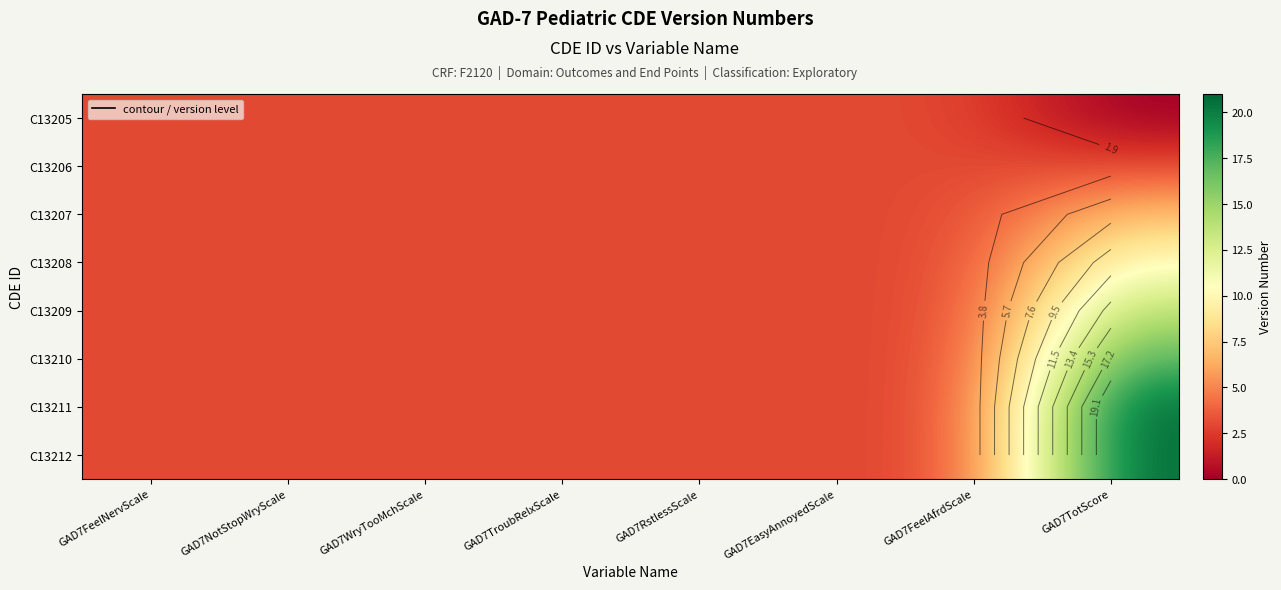

Which series has the widest spread of values?

C13211